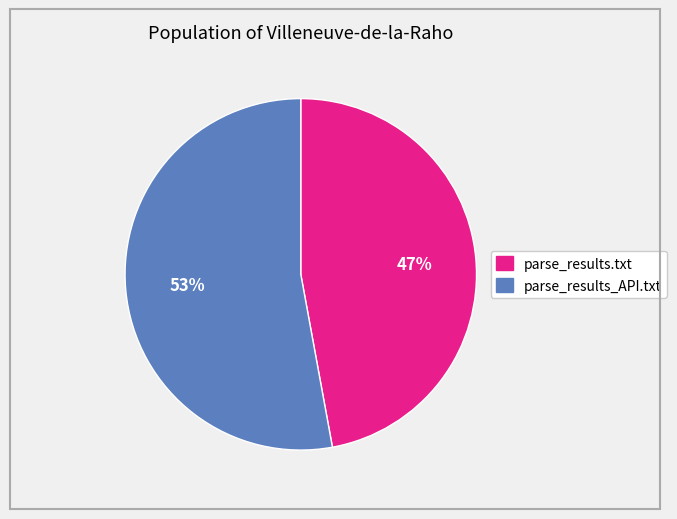

To the nearest percent, what is the difference between the largest and smallest slice percentages?

6%